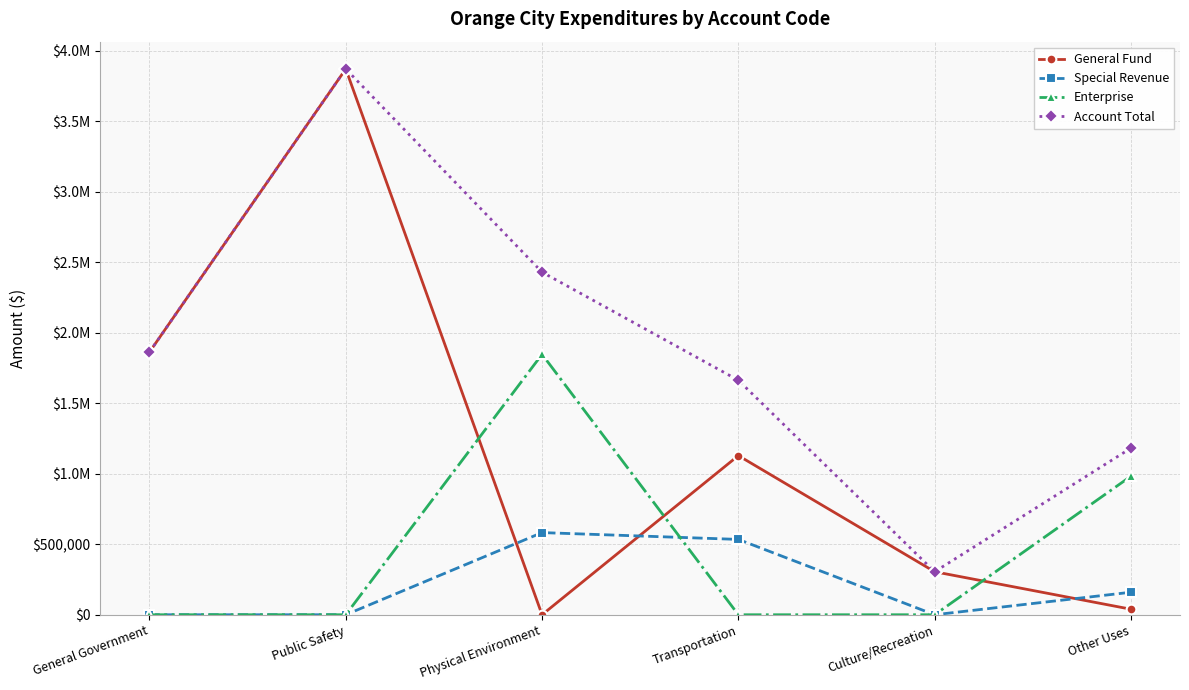

Which series has the largest total across all categories?

Account Total